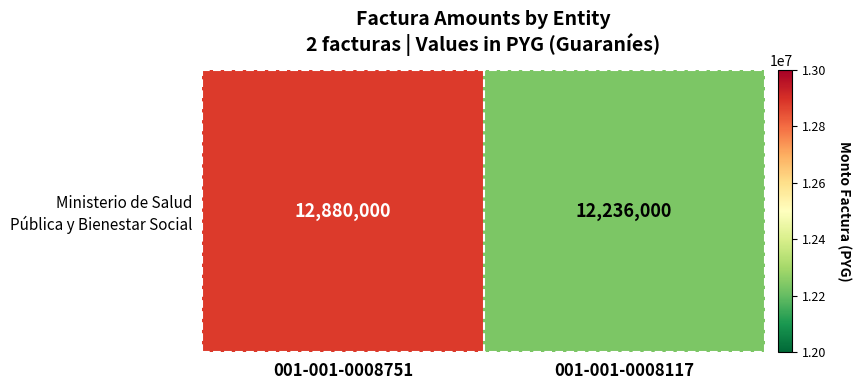

Which label corresponds to the largest value in the chart?

001-001-0008751